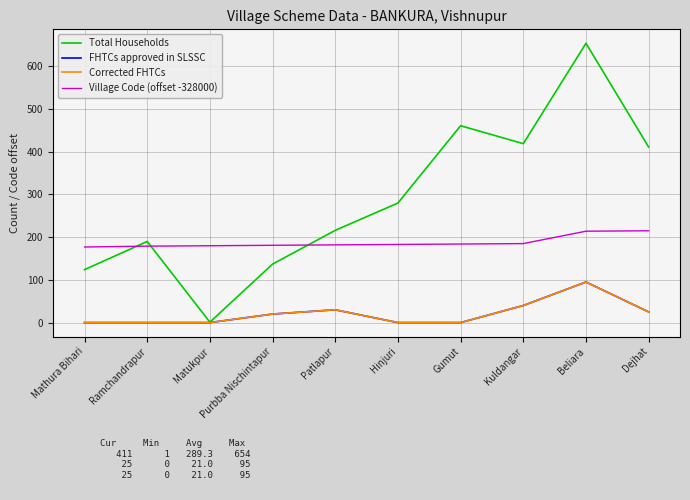

What position from the right is Hinjuri?

5